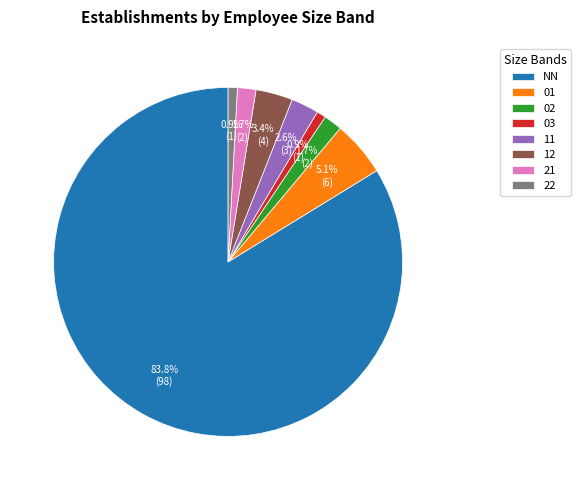

True or false: 11 accounts for 3% of the total.

True